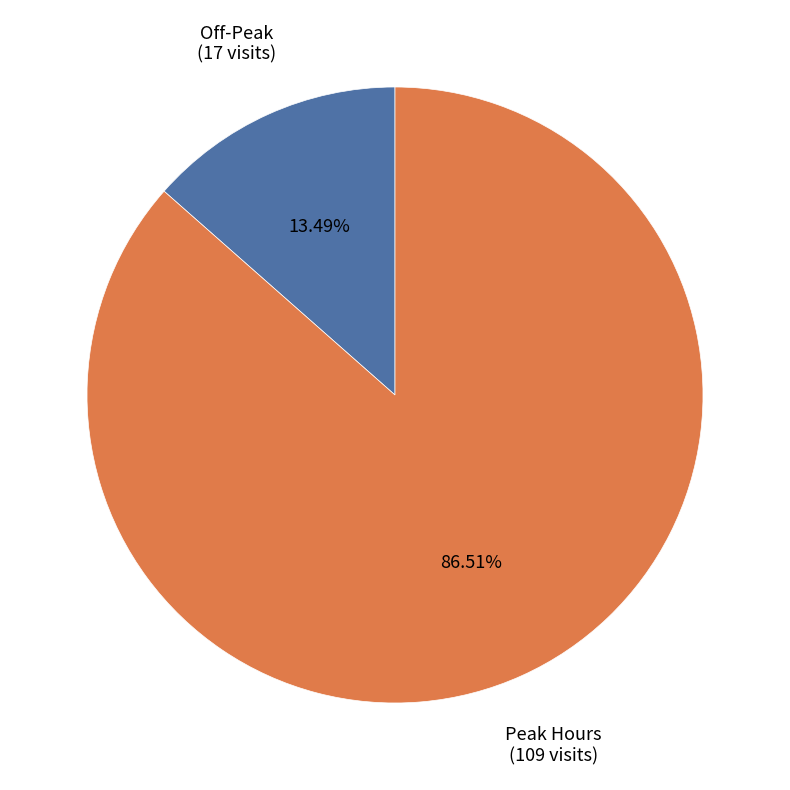

What is the majority slice?

Peak Hours